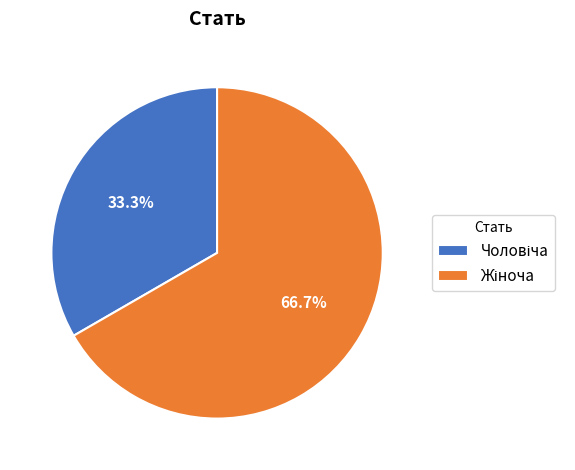

Is there any slice that represents more than half of the pie?

Yes